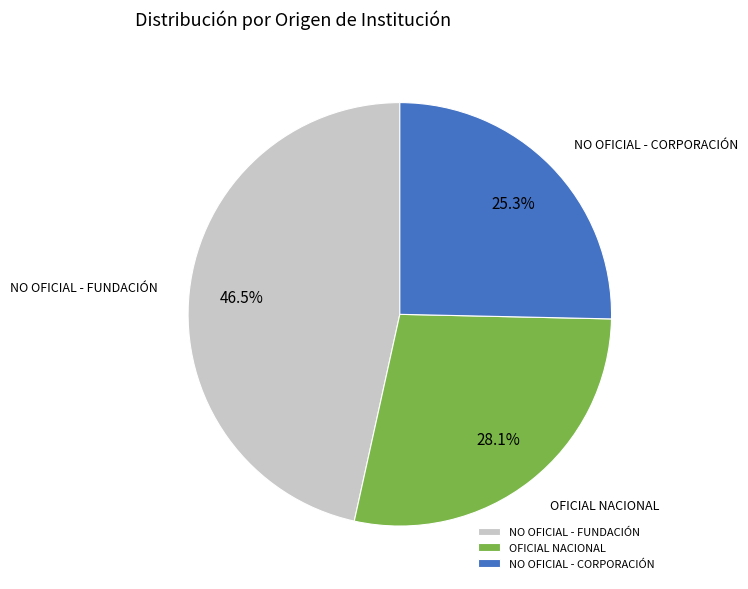

What is the largest slice in the pie chart?

NO OFICIAL - FUNDACIÓN